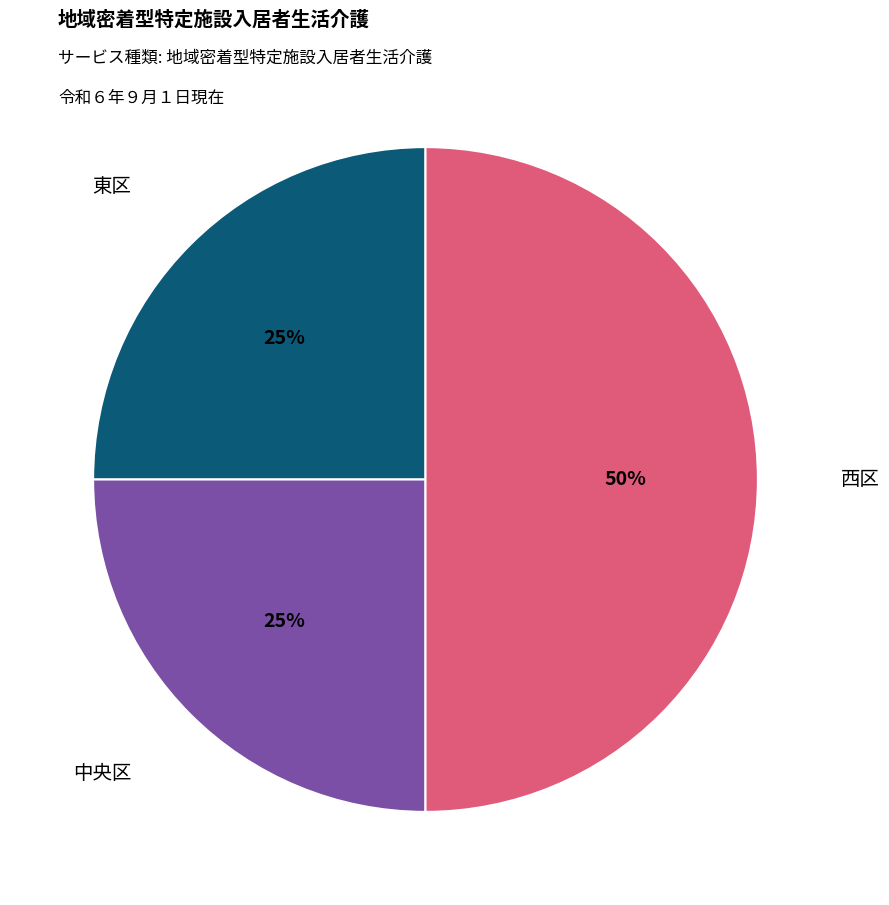

To the nearest percent, what is the average slice percentage?

33%